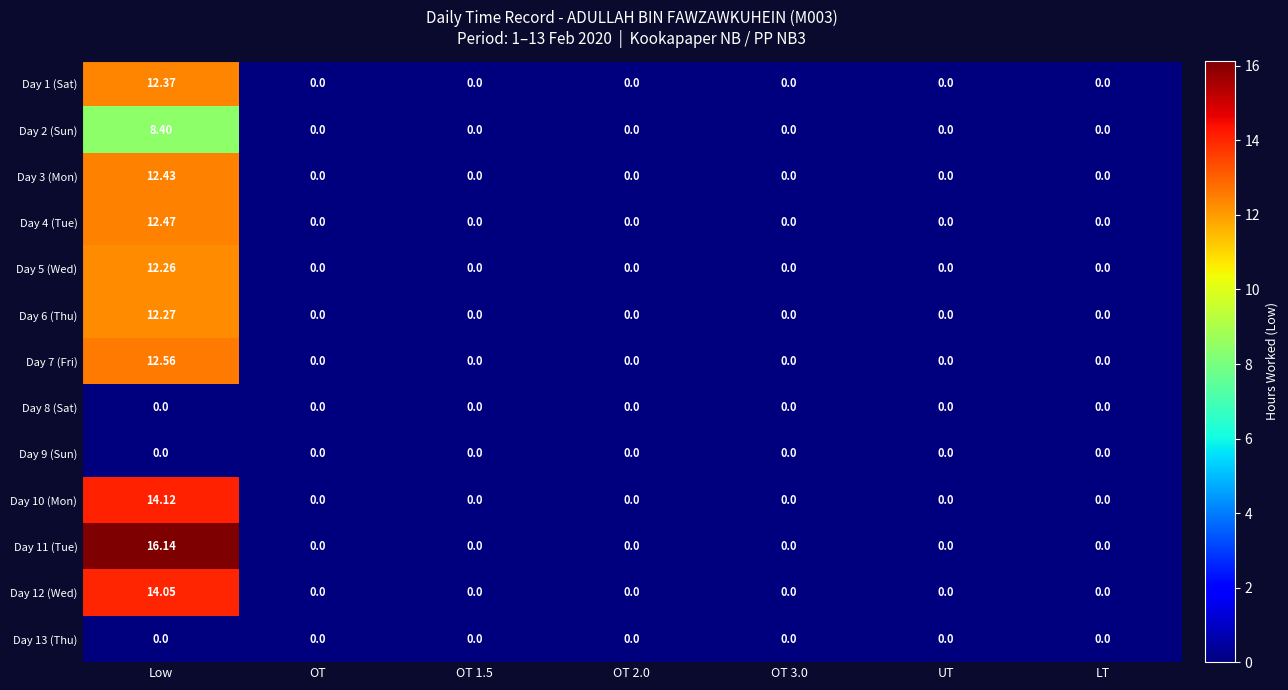

Which series has the largest total across all categories?

Day 11 (Tue)